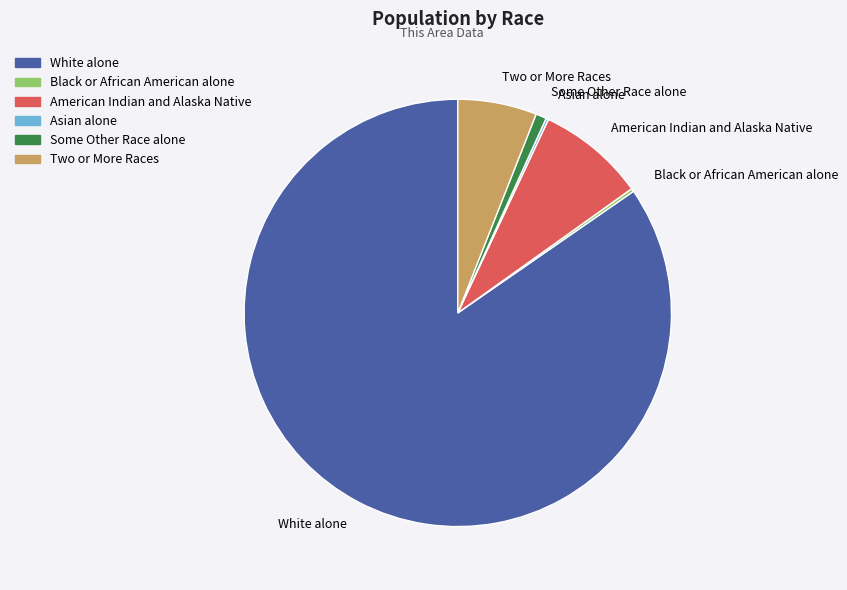

Between White alone and Some Other Race alone, which is larger?

White alone